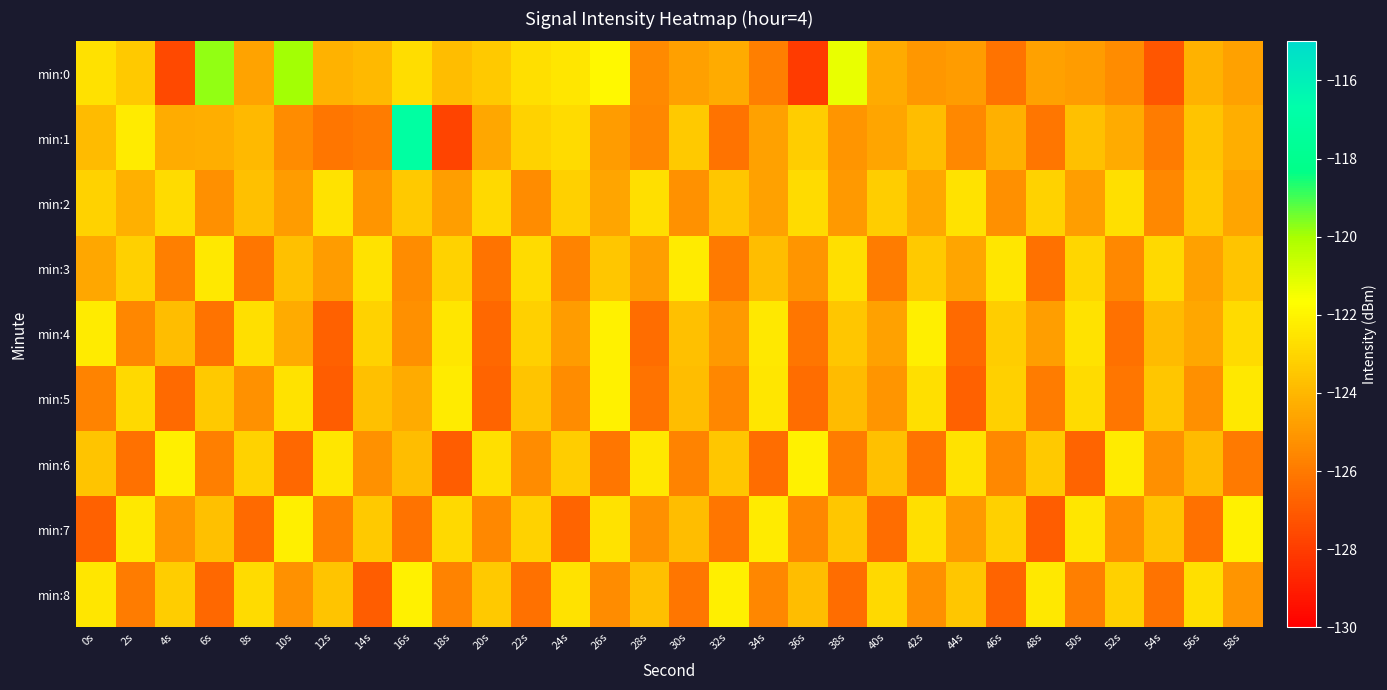

Reading right to left, extract all data points from this chart.

min:0: 58s=-124.7	56s=-124.2	54s=-127.2	52s=-125.4	50s=-124.9	48s=-124.7	46s=-126.2	44s=-124.9	42s=-125.1	40s=-124.4	38s=-121.3	36s=-128.0	34s=-125.8	32s=-124.4	30s=-124.8	28s=-125.5	26s=-121.9	24s=-122.5	22s=-122.7	20s=-123.4	18s=-123.8	16s=-122.8	14s=-123.9	12s=-124.2	10s=-120.0	8s=-124.6	6s=-119.8	4s=-127.6	2s=-123.4	0s=-122.6
min:1: 58s=-124.3	56s=-123.6	54s=-125.9	52s=-124.4	50s=-123.7	48s=-126.1	46s=-124.2	44s=-125.5	42s=-123.8	40s=-124.6	38s=-125.1	36s=-123.3	34s=-124.7	32s=-126.2	30s=-123.4	28s=-125.6	26s=-124.9	24s=-122.8	22s=-123.1	20s=-124.5	18s=-127.7	16s=-117.1	14s=-125.9	12s=-126.1	10s=-125.4	8s=-124.0	6s=-124.3	4s=-124.3	2s=-122.3	0s=-123.9
min:2: 58s=-124.6	56s=-123.4	54s=-125.5	52s=-122.7	50s=-124.8	48s=-123.1	46s=-125.3	44s=-122.6	42s=-124.5	40s=-123.3	38s=-125.0	36s=-122.8	34s=-124.7	32s=-123.5	30s=-125.2	28s=-122.7	26s=-124.6	24s=-123.2	22s=-125.4	20s=-122.9	18s=-124.8	16s=-123.4	14s=-125.1	12s=-122.6	10s=-124.9	8s=-123.7	6s=-125.3	4s=-122.8	2s=-124.2	0s=-123.1
min:3: 58s=-123.6	56s=-124.7	54s=-122.9	52s=-125.5	50s=-123.0	48s=-126.3	46s=-122.5	44s=-124.6	42s=-123.4	40s=-125.9	38s=-122.7	36s=-125.1	34s=-123.8	32s=-126.0	30s=-122.3	28s=-124.8	26s=-123.5	24s=-125.7	22s=-122.8	20s=-126.2	18s=-123.1	16s=-125.4	14s=-122.6	12s=-124.9	10s=-123.7	8s=-126.1	6s=-122.4	4s=-125.8	2s=-123.2	0s=-124.5
min:4: 58s=-122.8	56s=-124.5	54s=-123.9	52s=-126.3	50s=-122.6	48s=-124.8	46s=-123.3	44s=-126.5	42s=-122.2	40s=-124.7	38s=-123.5	36s=-126.1	34s=-122.4	32s=-125.0	30s=-123.7	28s=-126.4	26s=-122.1	24s=-124.9	22s=-123.2	20s=-126.6	18s=-122.5	16s=-125.3	14s=-123.1	12s=-126.8	10s=-124.4	8s=-122.7	6s=-126.2	4s=-123.8	2s=-125.6	0s=-122.3
min:5: 58s=-122.4	56s=-125.3	54s=-123.5	52s=-126.1	50s=-122.8	48s=-125.9	46s=-123.2	44s=-126.8	42s=-122.7	40s=-125.1	38s=-123.9	36s=-126.4	34s=-122.5	32s=-125.6	30s=-123.8	28s=-126.2	26s=-122.1	24s=-125.4	22s=-123.6	20s=-126.7	18s=-122.3	16s=-124.4	14s=-123.7	12s=-126.9	10s=-122.6	8s=-125.2	6s=-123.4	4s=-126.5	2s=-122.9	0s=-125.7
min:6: 58s=-126.0	56s=-123.9	54s=-125.3	52s=-122.3	50s=-126.7	48s=-123.4	46s=-125.5	44s=-122.6	42s=-126.2	40s=-123.7	38s=-125.9	36s=-122.1	34s=-126.4	32s=-123.5	30s=-125.7	28s=-122.4	26s=-126.1	24s=-123.3	22s=-125.4	20s=-122.7	18s=-126.9	16s=-123.8	14s=-125.2	12s=-122.5	10s=-126.6	8s=-123.1	6s=-125.8	4s=-122.2	2s=-126.3	0s=-123.6
min:7: 58s=-122.1	56s=-126.3	54s=-123.6	52s=-125.4	50s=-122.5	48s=-126.9	46s=-123.2	44s=-125.0	42s=-122.7	40s=-126.4	38s=-123.5	36s=-125.6	34s=-122.3	32s=-126.1	30s=-123.8	28s=-125.3	26s=-122.6	24s=-126.7	22s=-123.1	20s=-125.5	18s=-122.9	16s=-126.2	14s=-123.4	12s=-125.8	10s=-122.2	8s=-126.5	6s=-123.7	4s=-125.1	2s=-122.4	0s=-126.8
min:8: 58s=-125.1	56s=-122.7	54s=-126.2	52s=-123.2	50s=-125.8	48s=-122.4	46s=-126.7	44s=-123.5	42s=-125.3	40s=-122.9	38s=-126.4	36s=-123.8	34s=-125.6	32s=-122.2	30s=-126.1	28s=-123.7	26s=-125.4	24s=-122.6	22s=-126.3	20s=-123.4	18s=-125.7	16s=-122.1	14s=-126.9	12s=-123.6	10s=-125.2	8s=-122.8	6s=-126.6	4s=-123.3	2s=-125.9	0s=-122.5